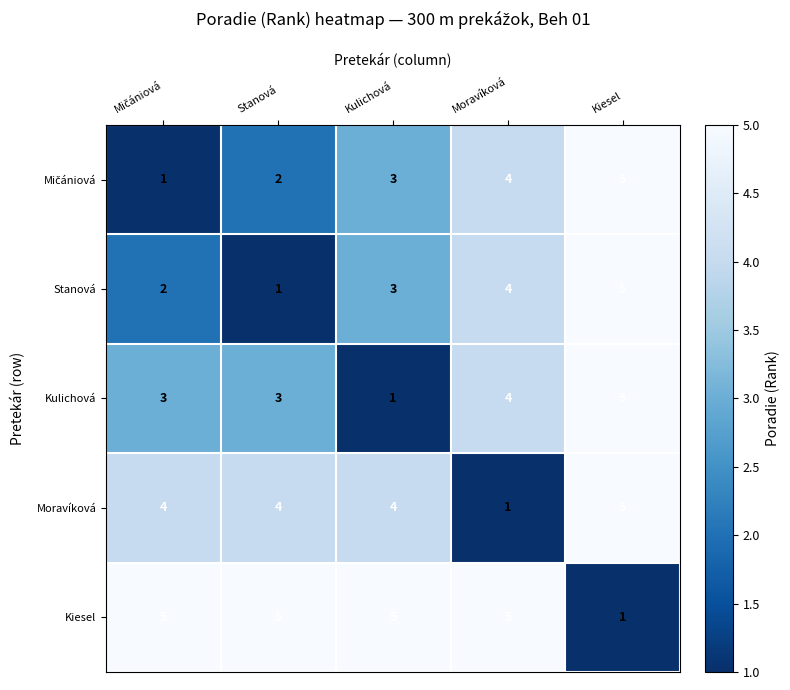

At which label is Stanová closest to 3?

Kulichová